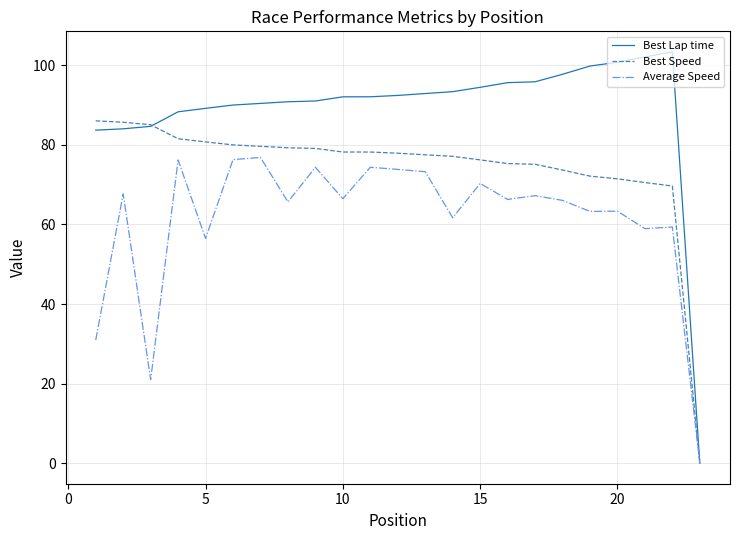

Which series has the largest range (max minus min)?

Best Lap time